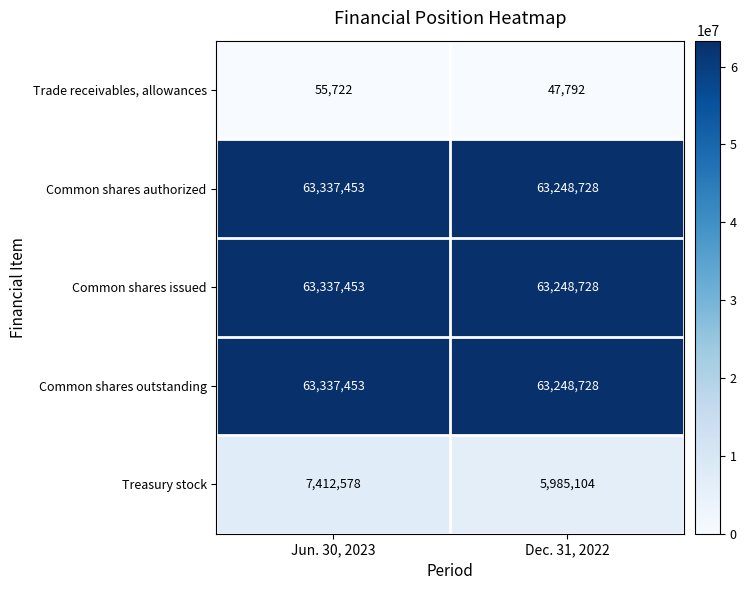

The Common shares authorized series shows 20381252 at Jun. 30, 2023. True or false?

False